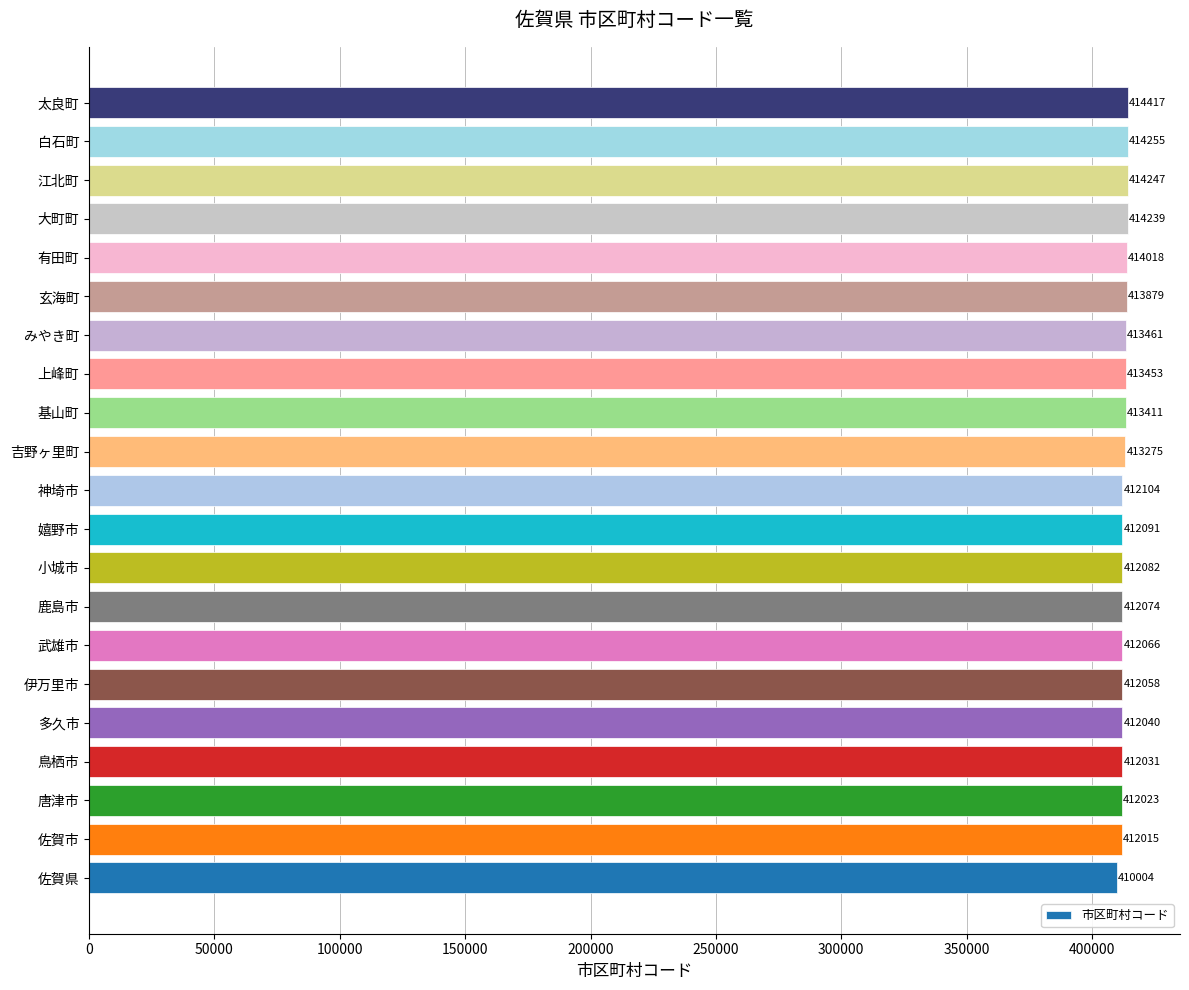

What is the ratio of the value at 玄海町 to the value at 神埼市?

1.0